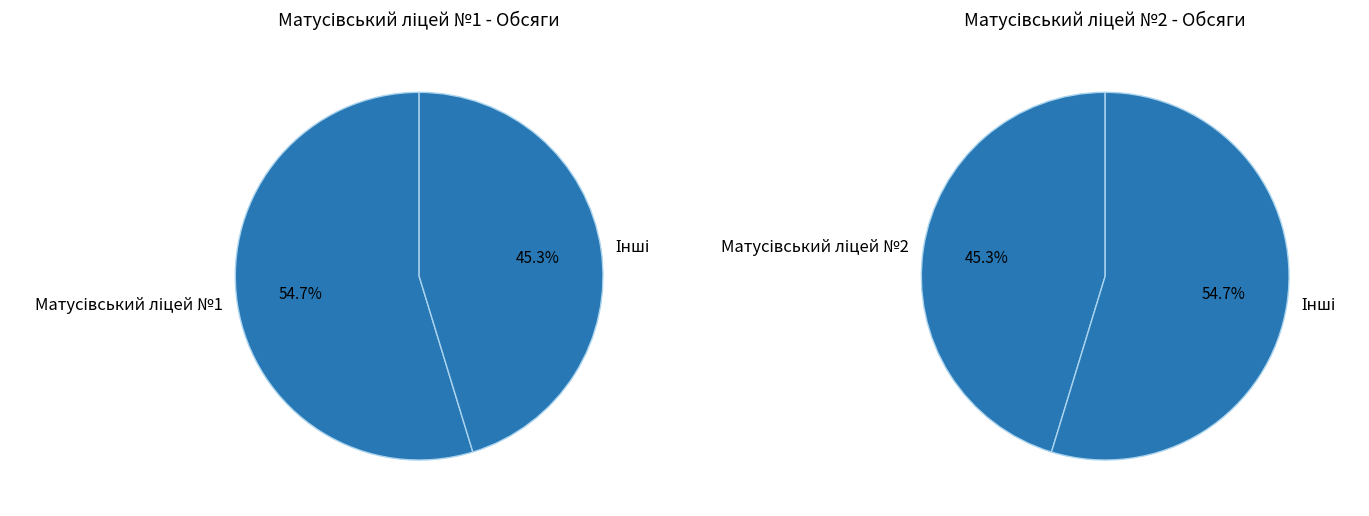

Combined, do Матусівський ліцей №2 and Матусівський ліцей №1 account for over 50%?

Yes